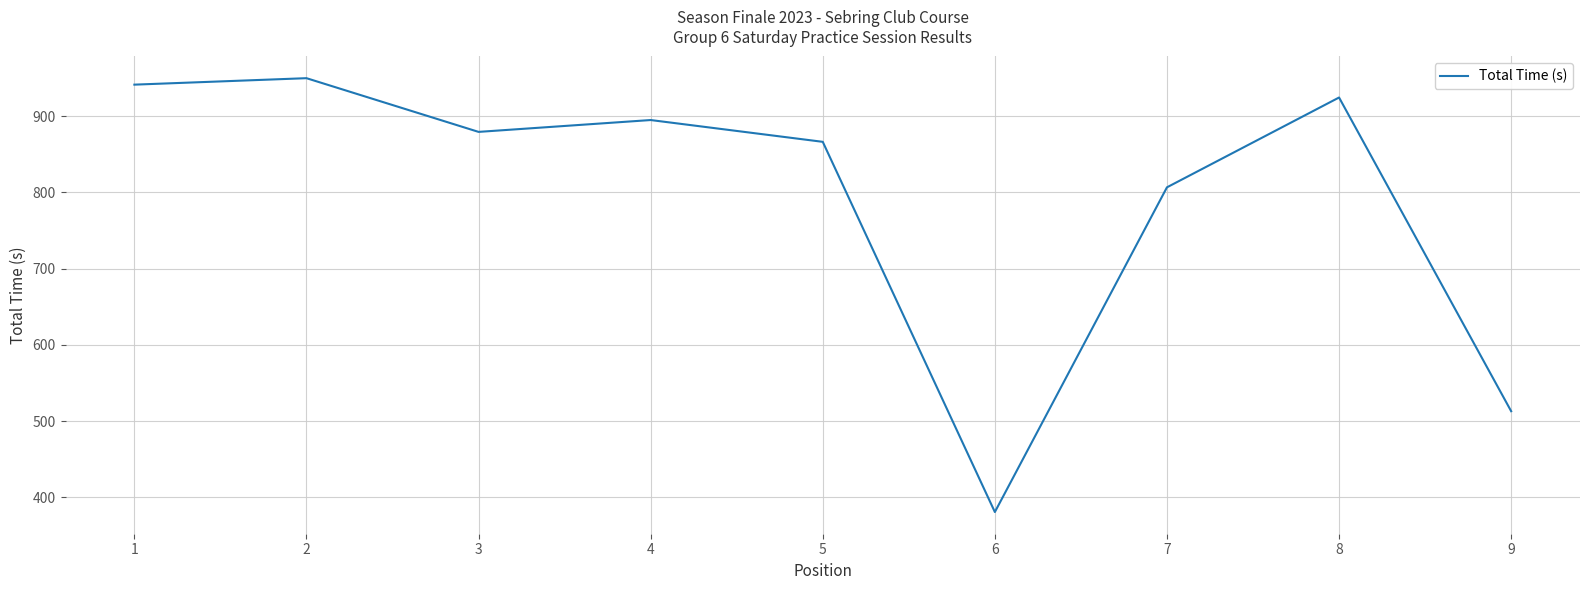

Where does the data first go above 879?

1